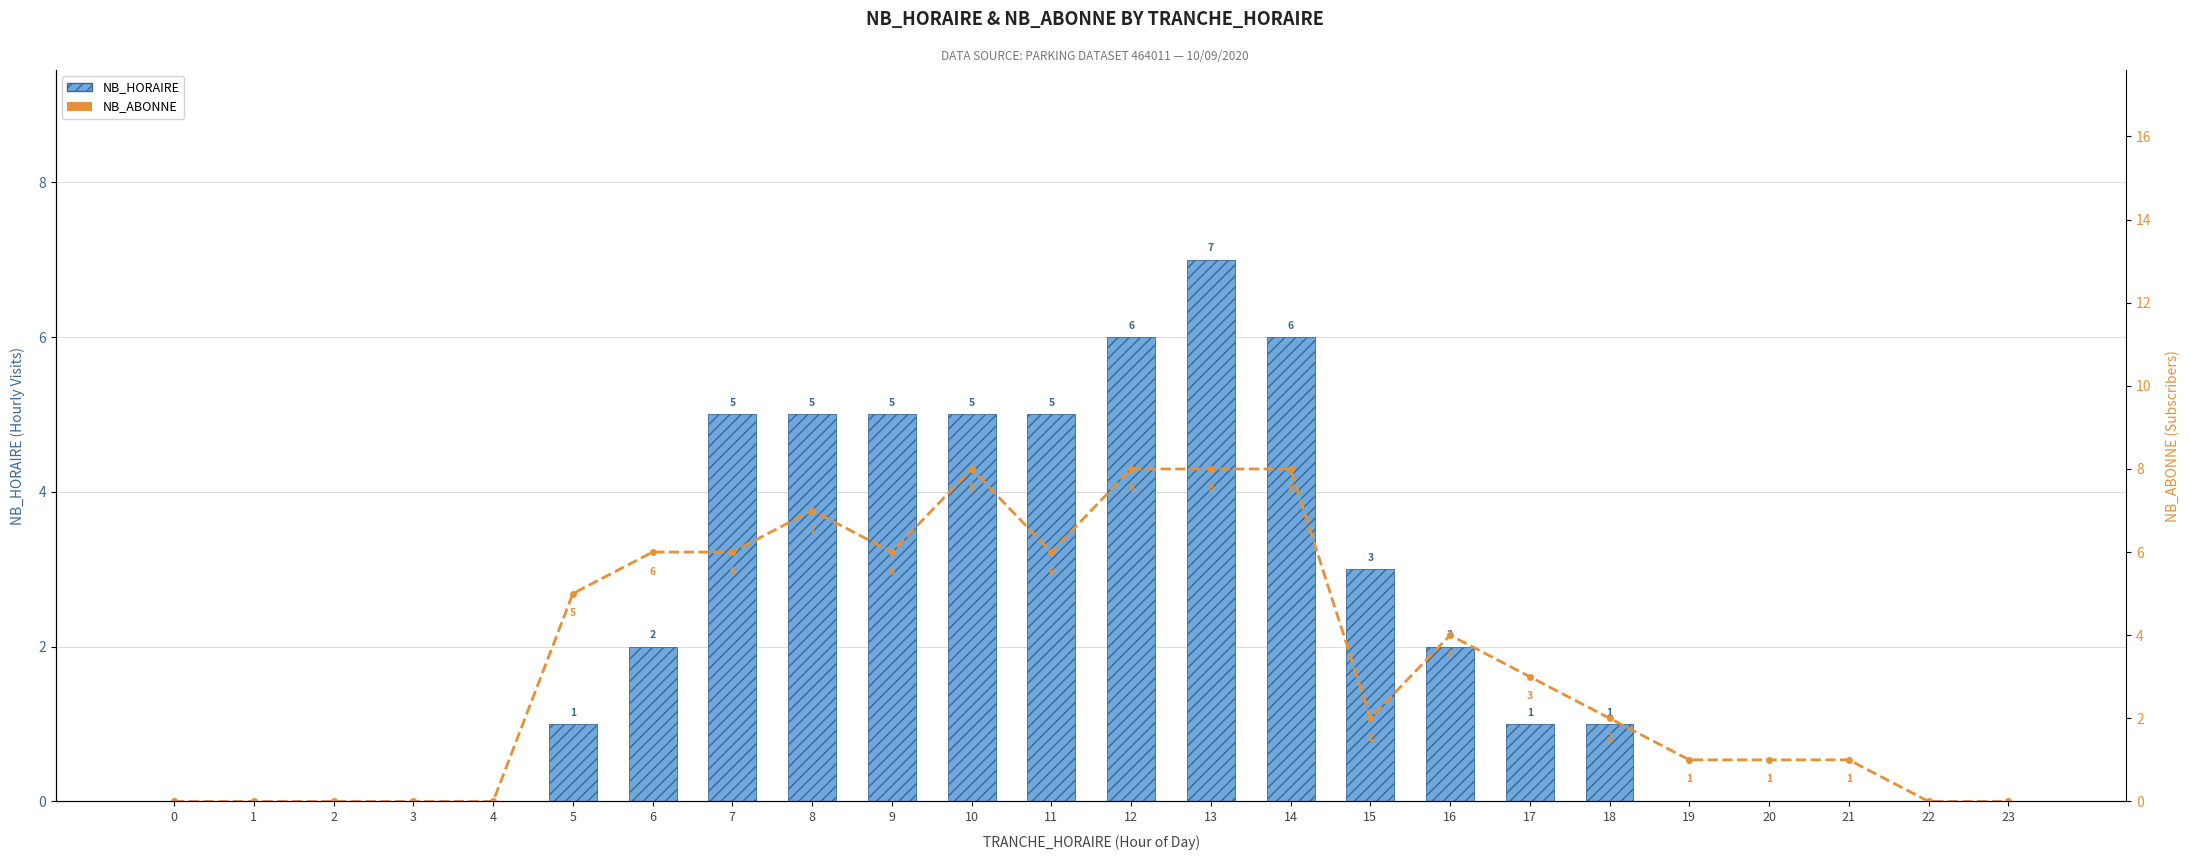

Rank the series at 14 from lowest to highest value.

NB_HORAIRE, NB_ABONNE